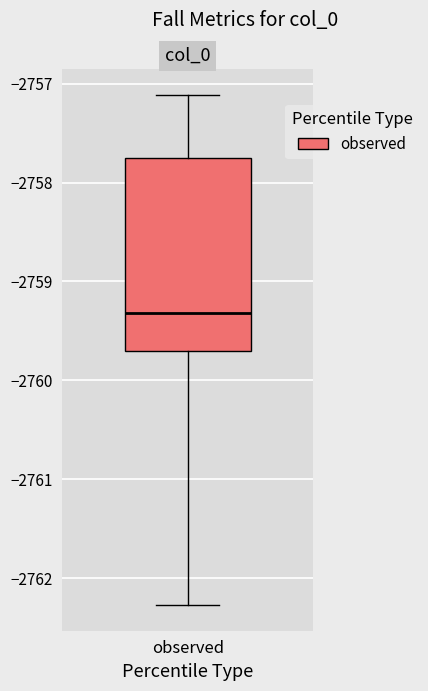

Where is the lower edge of the box for observed on the y-axis? The values are not printed on the chart, so give them approximately, as read against the axis.

-2759.7